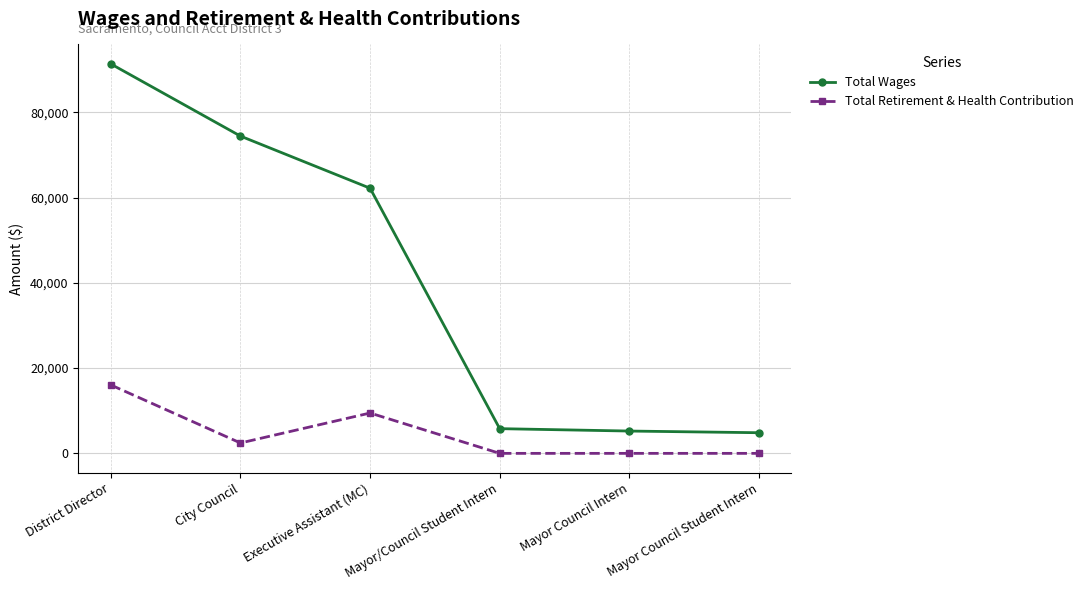

Is this an area chart (filled region under the line)?

No